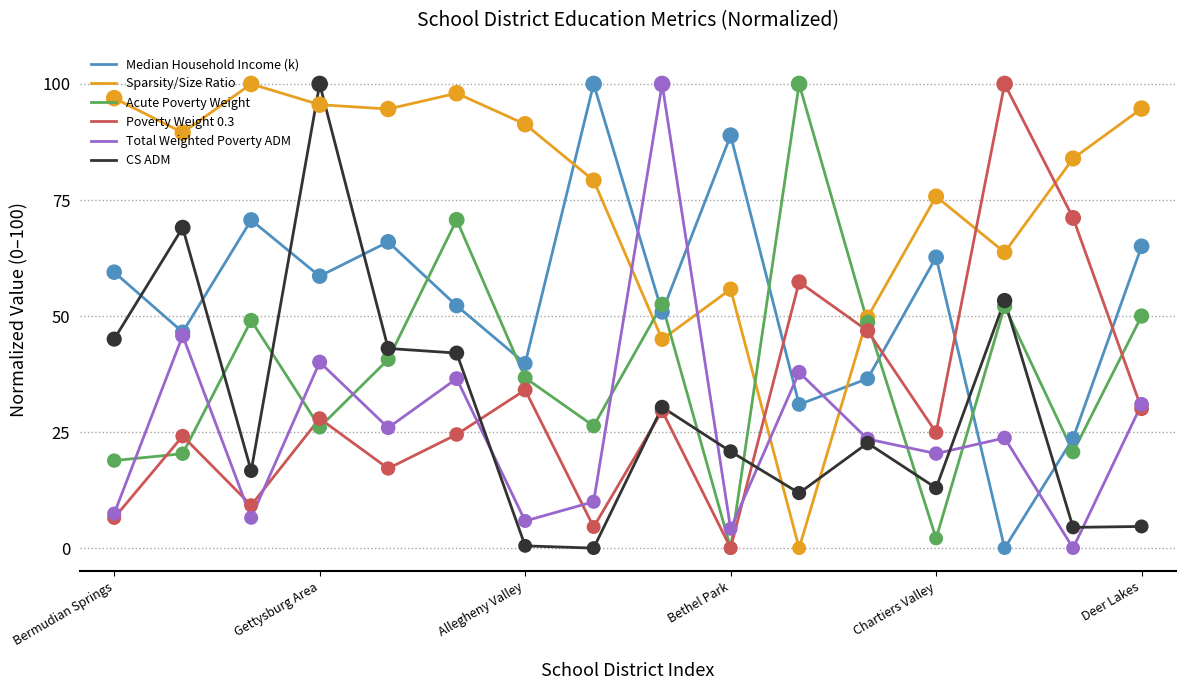

Which series has the largest total across all categories?

Sparsity/Size Ratio